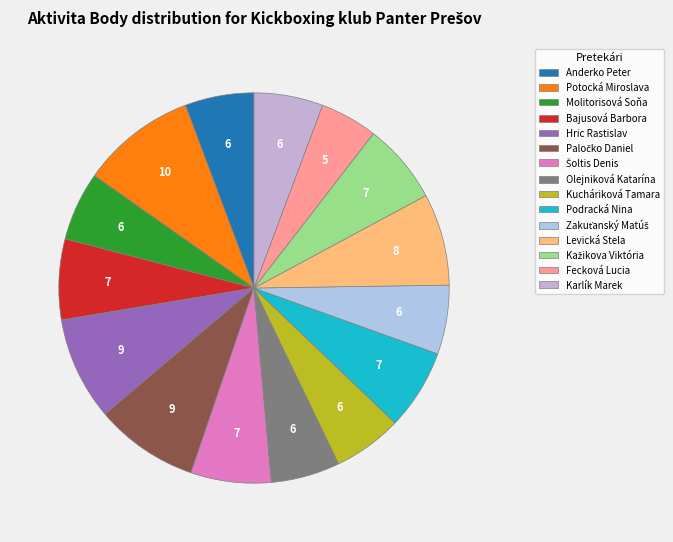

Is Podracká Nina the majority of the pie?

No